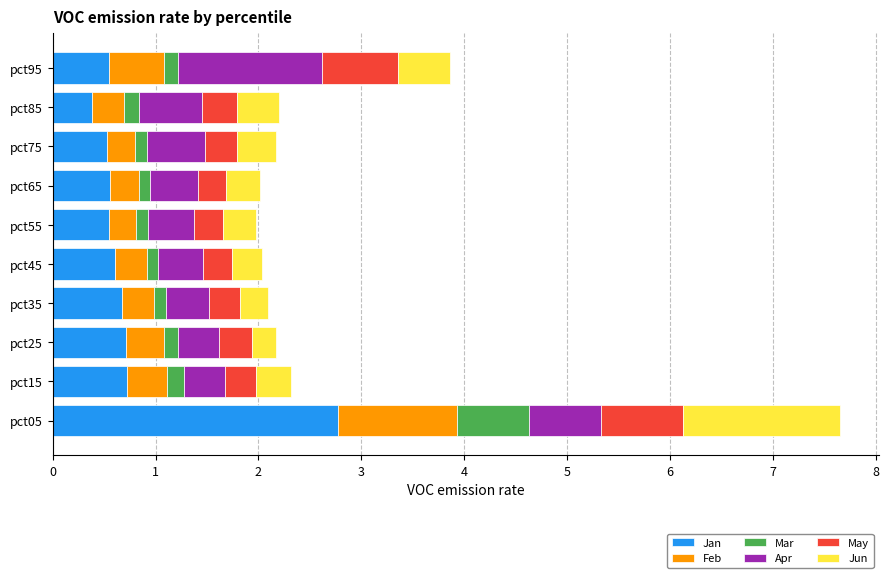

What is the maximum value for Jan?

2.8